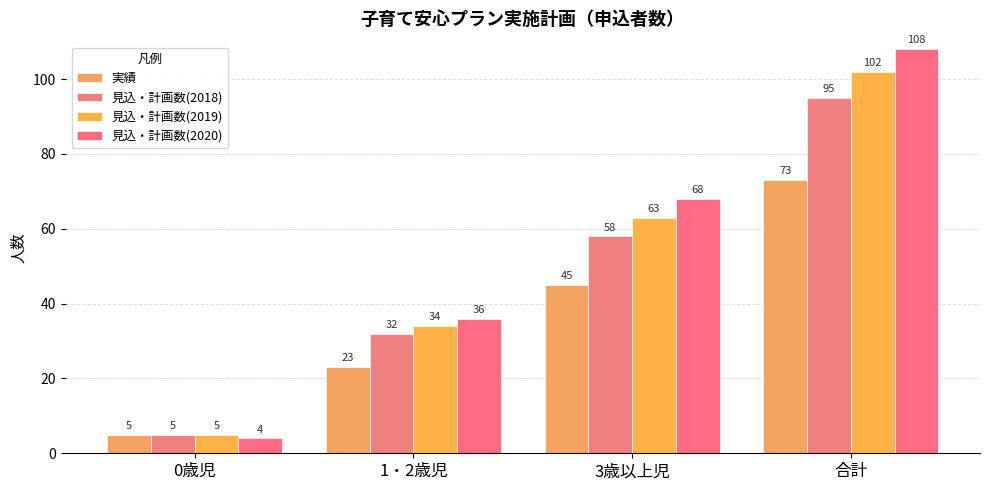

What is the label of the 2nd bar from the left?

1・2歳児